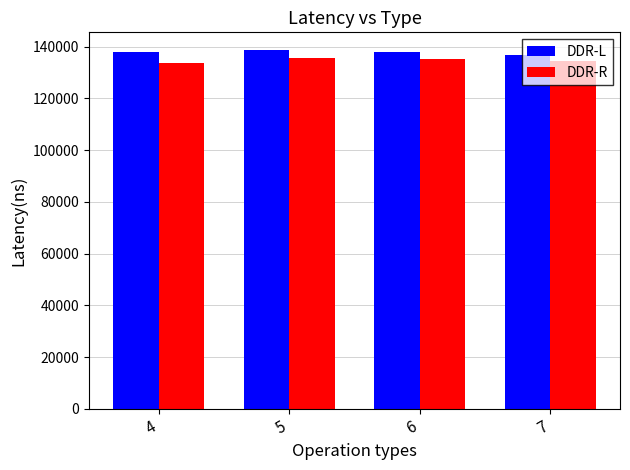

The value of DDR-R at 7 is 200322. True or false?

False